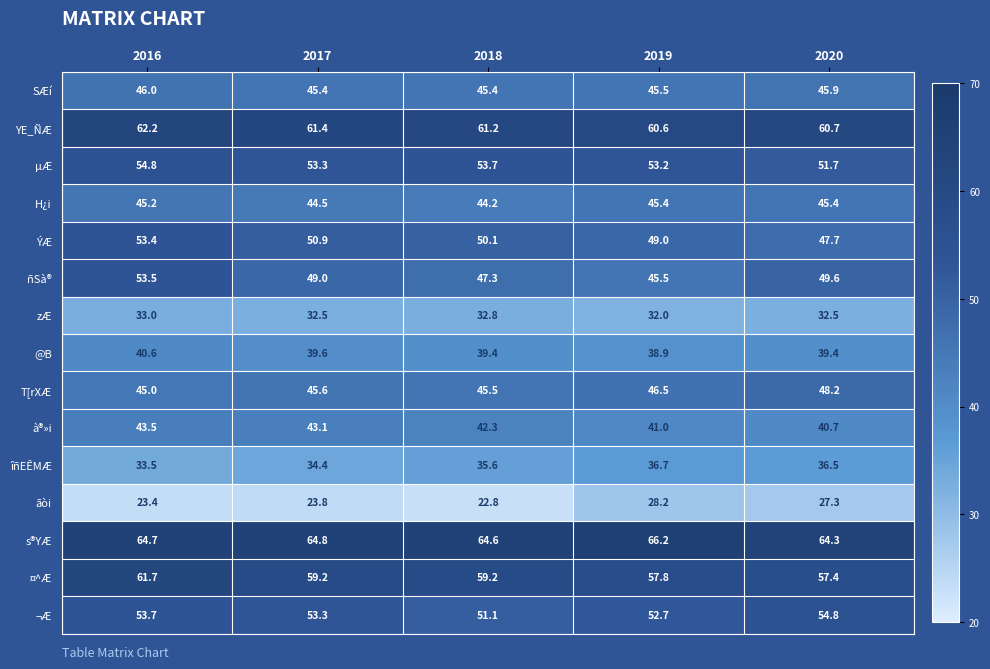

List the labels in order of ãòi value, largest first.

2019, 2020, 2017, 2016, 2018